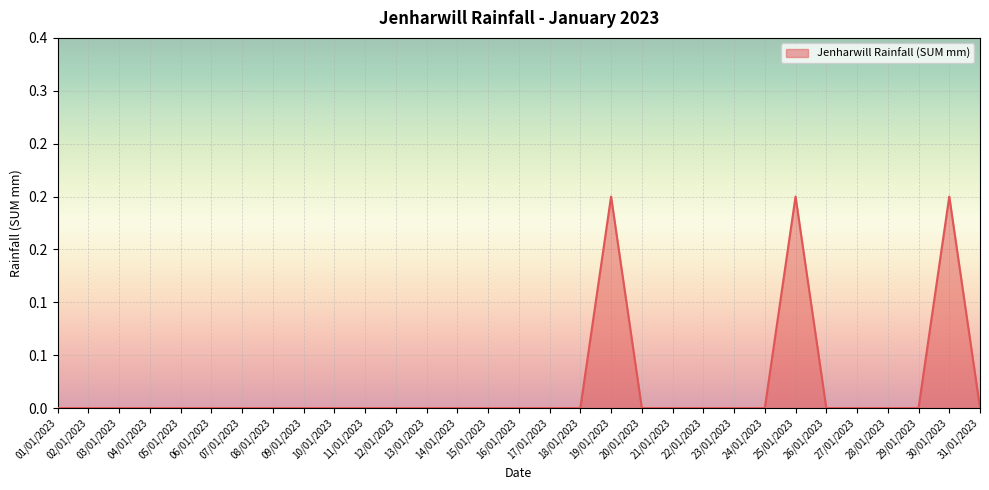

Does the chart have visible grid lines?

Yes